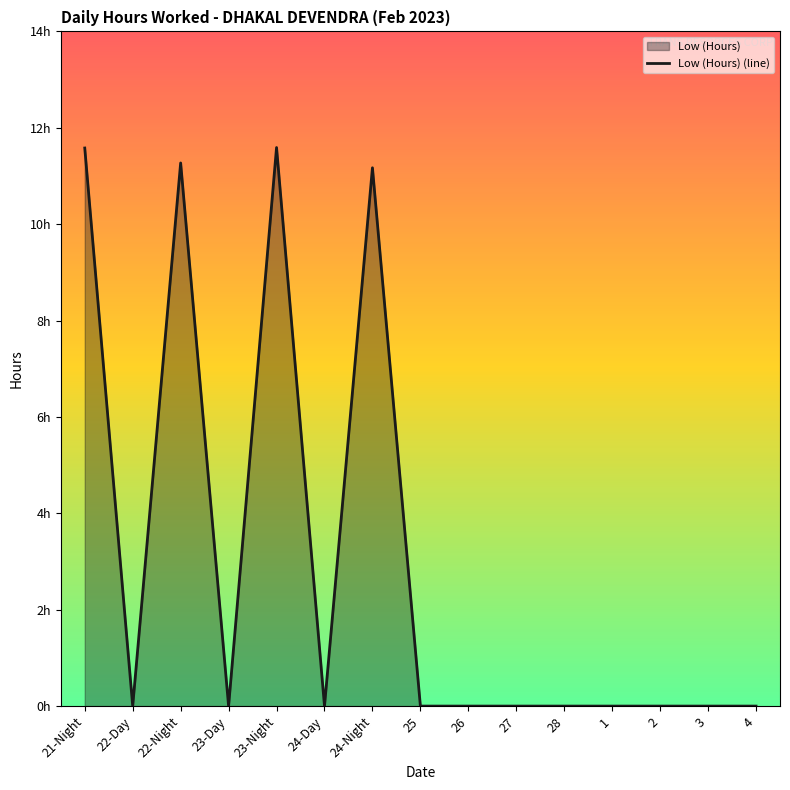

Is it true that the value at 22-Day is -6.5?

False